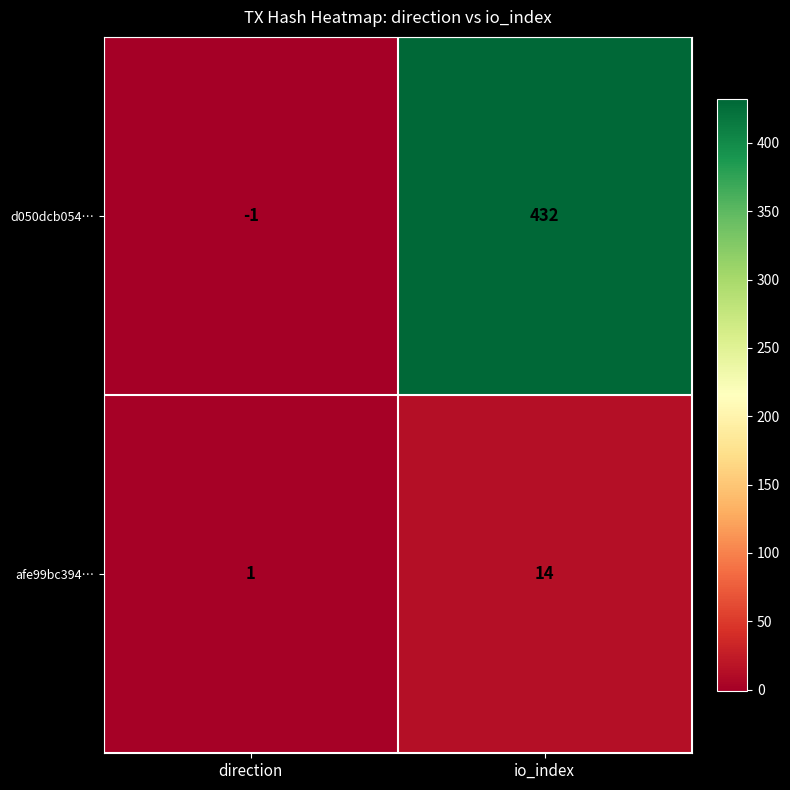

Which series changed the most between direction and io_index?

d050dcb054…